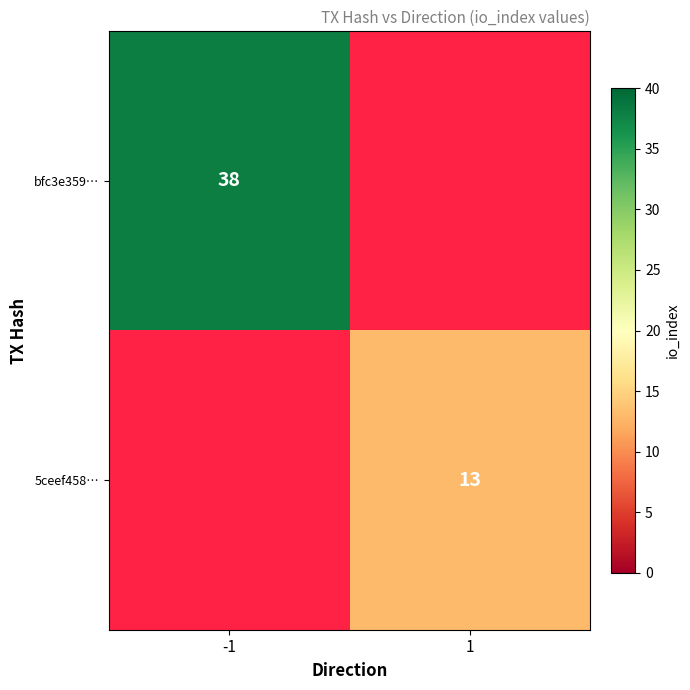

The value of 5ceef458… at 1 is 13. True or false?

True